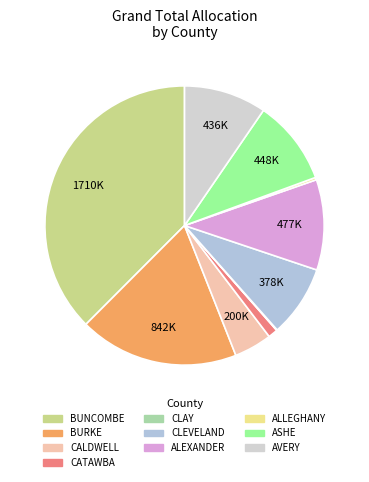

Rank the categories by value from lowest to highest.

CLAY, ALLEGHANY, CATAWBA, CALDWELL, CLEVELAND, AVERY, ASHE, ALEXANDER, BURKE, BUNCOMBE